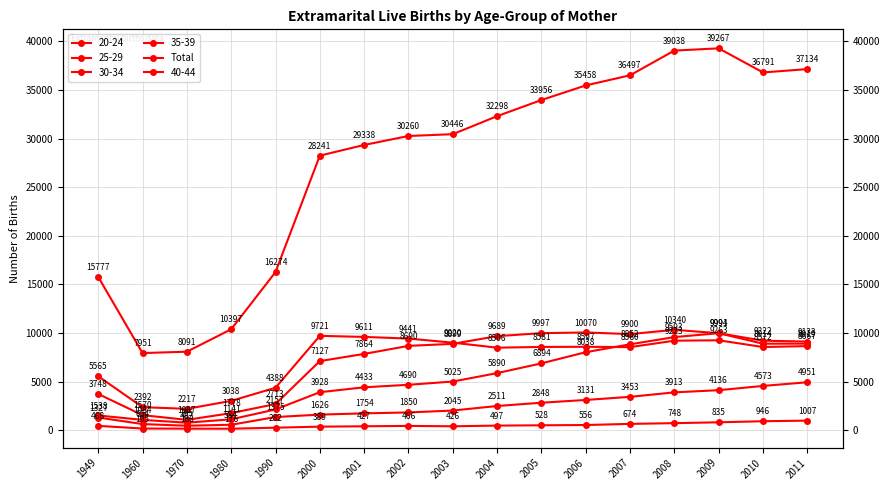

What is the difference between the second highest and minimum values?

31087